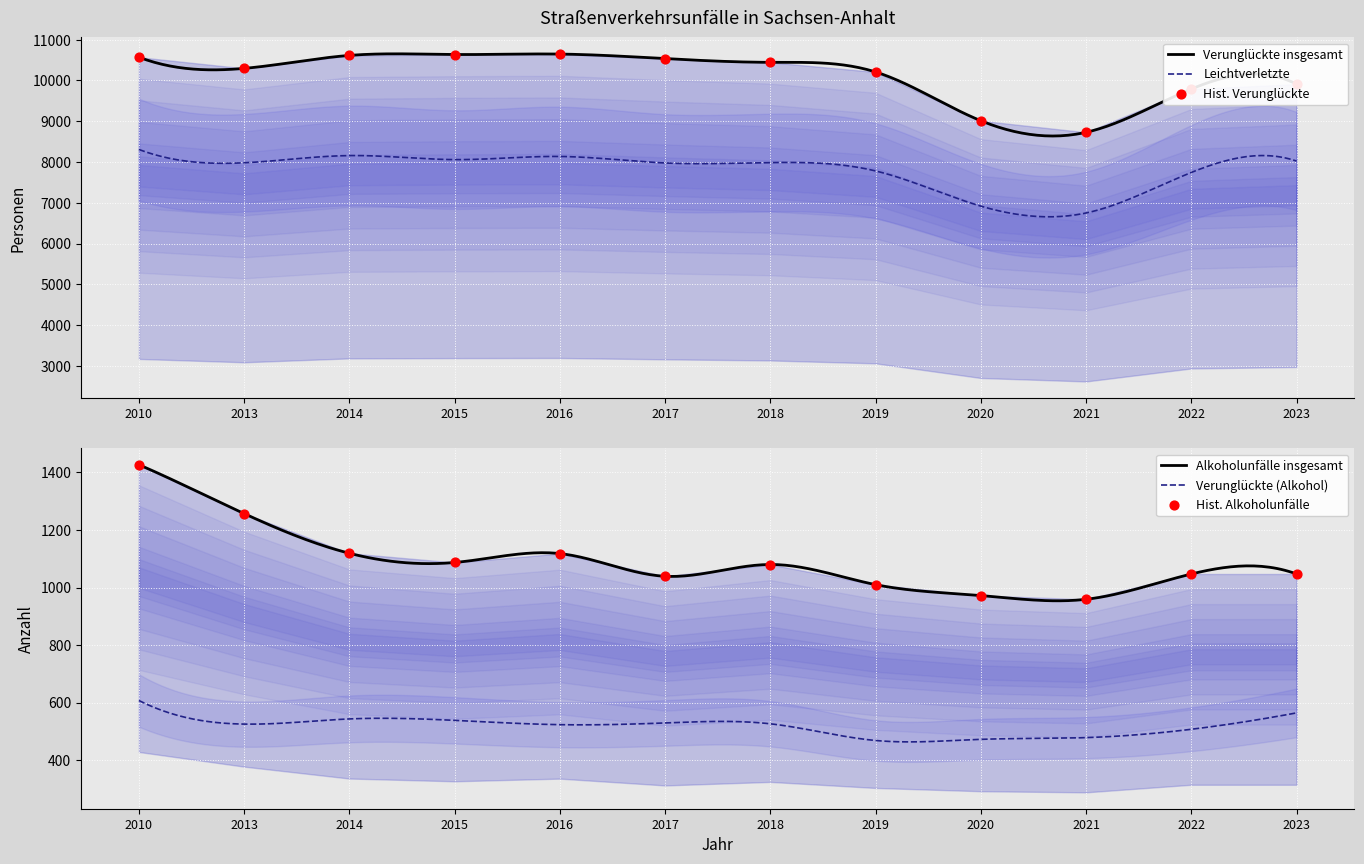

At how many categories does at least one series exceed 6264?

12